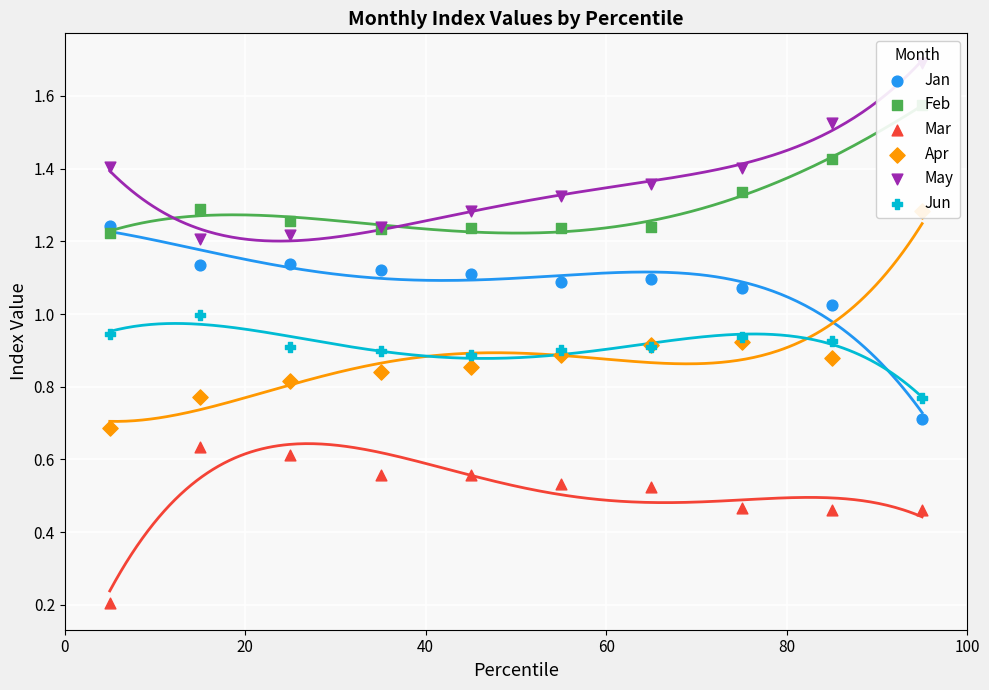

Is the value of Jun at 7 greater than the value of Mar at 8?

Yes